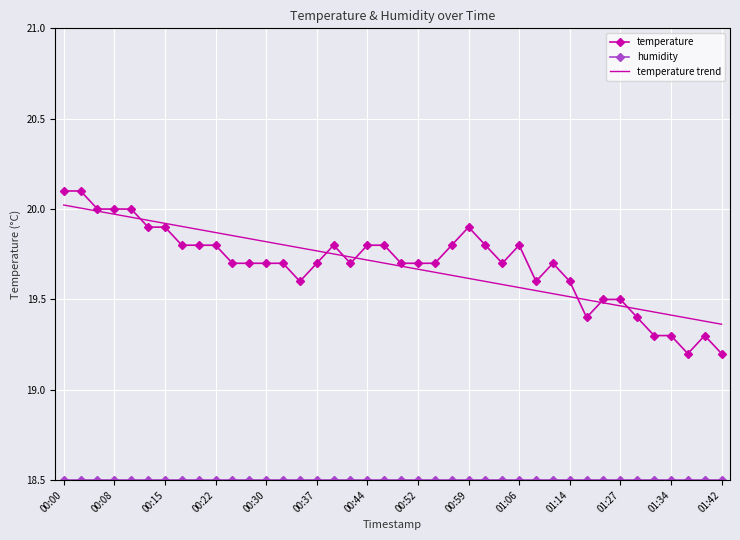

Which series has the widest spread of values?

temperature